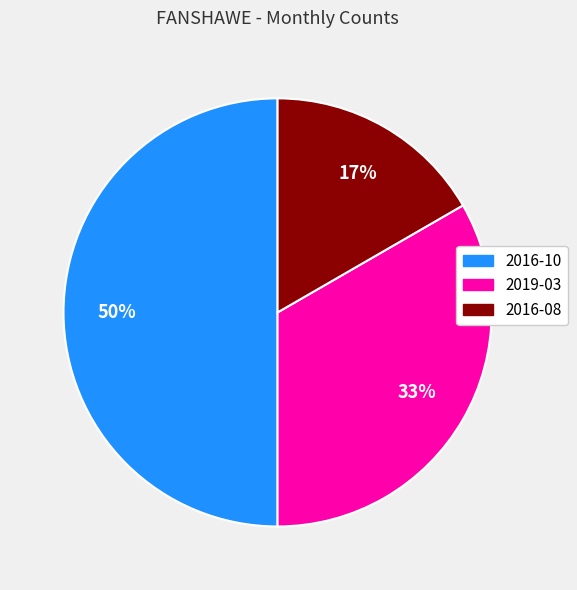

What is the ratio of the value at 2016-08 to the value at 2019-03?

0.5